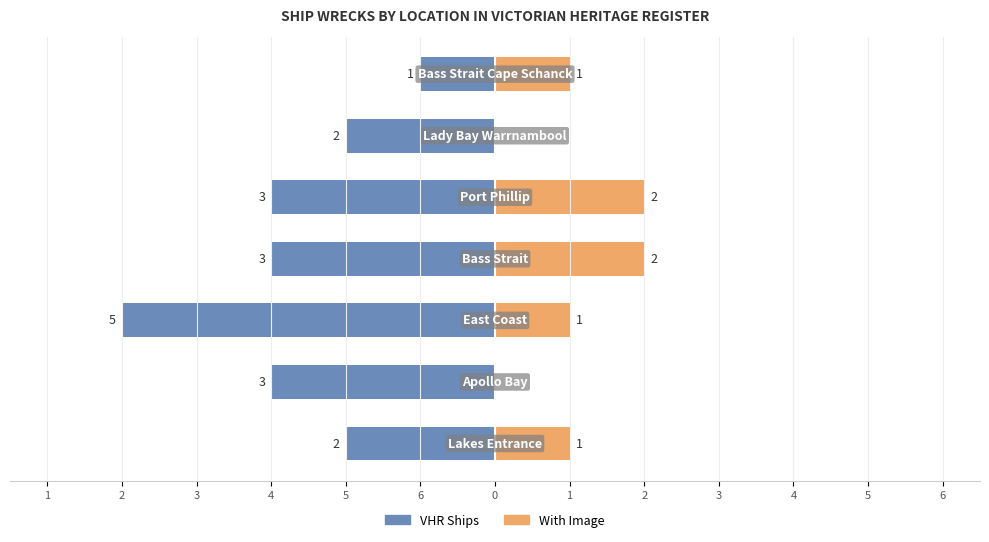

At how many categories does at least one series exceed -4?

7